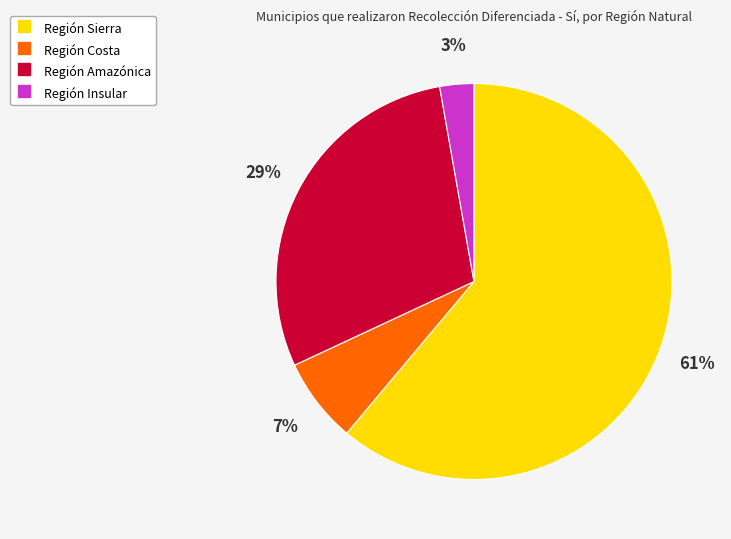

Between Región Costa and Región Sierra, which is larger?

Región Sierra